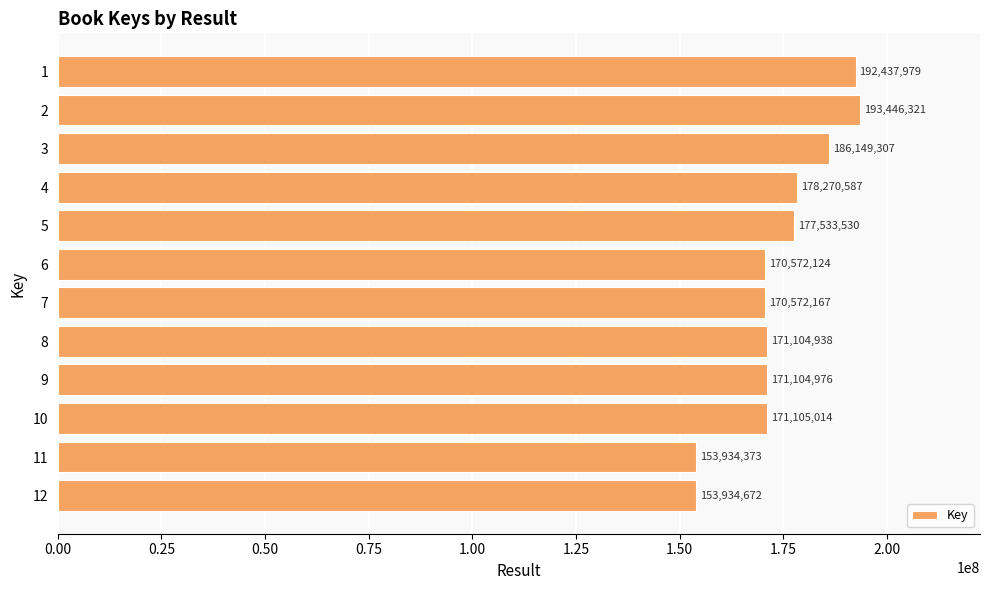

What is the value of the 6th bar from the top?

170572124